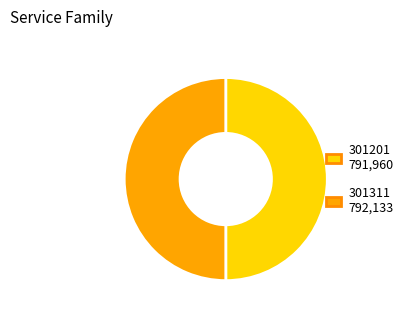

True or false: 301201 accounts for 50% of the total.

True